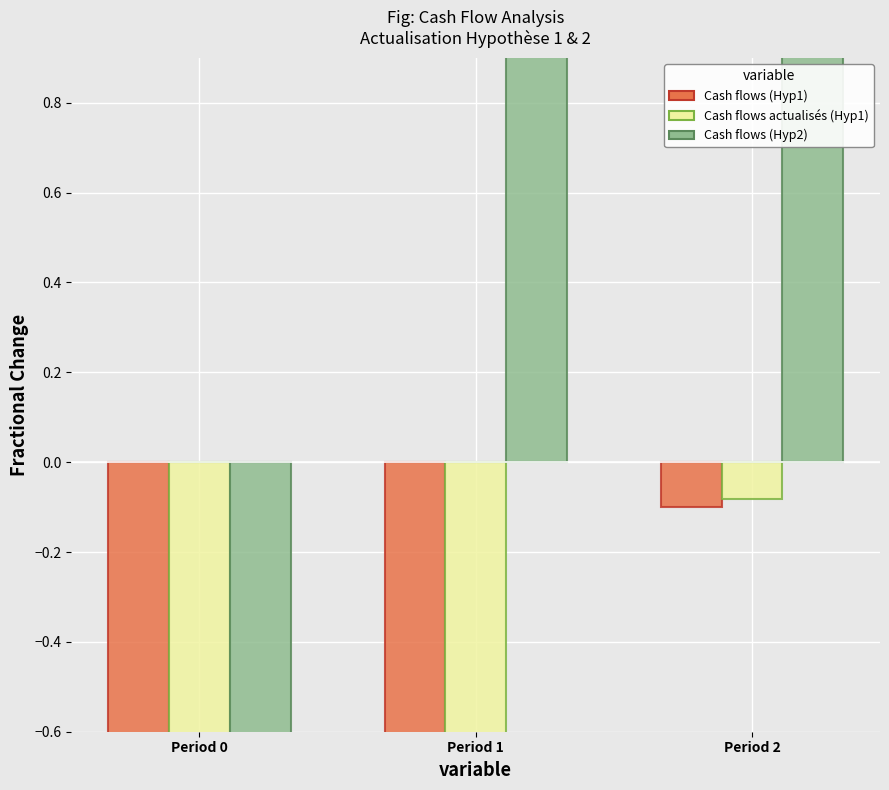

What is the minimum value shown in the chart?

-1.0